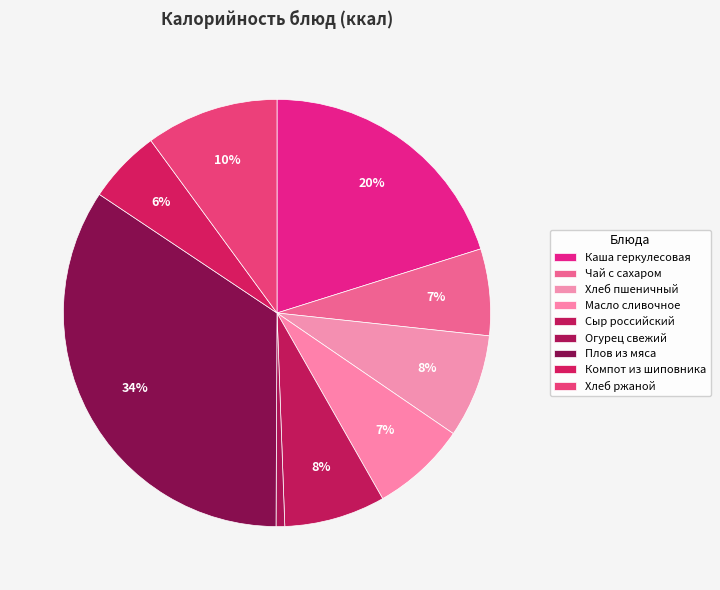

How many slices are in this pie chart?

9